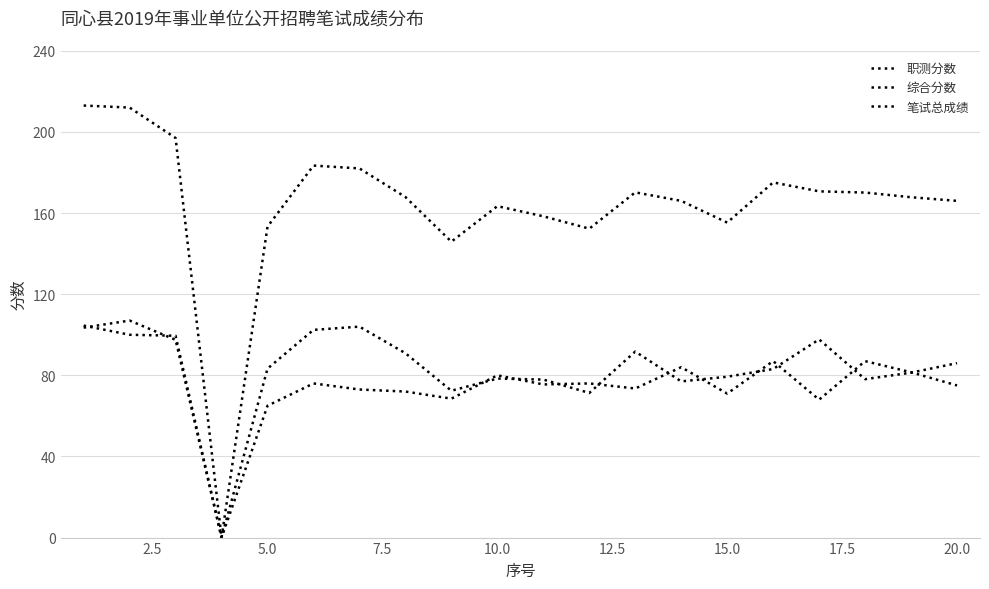

How many values in 综合分数 are above zero?

19